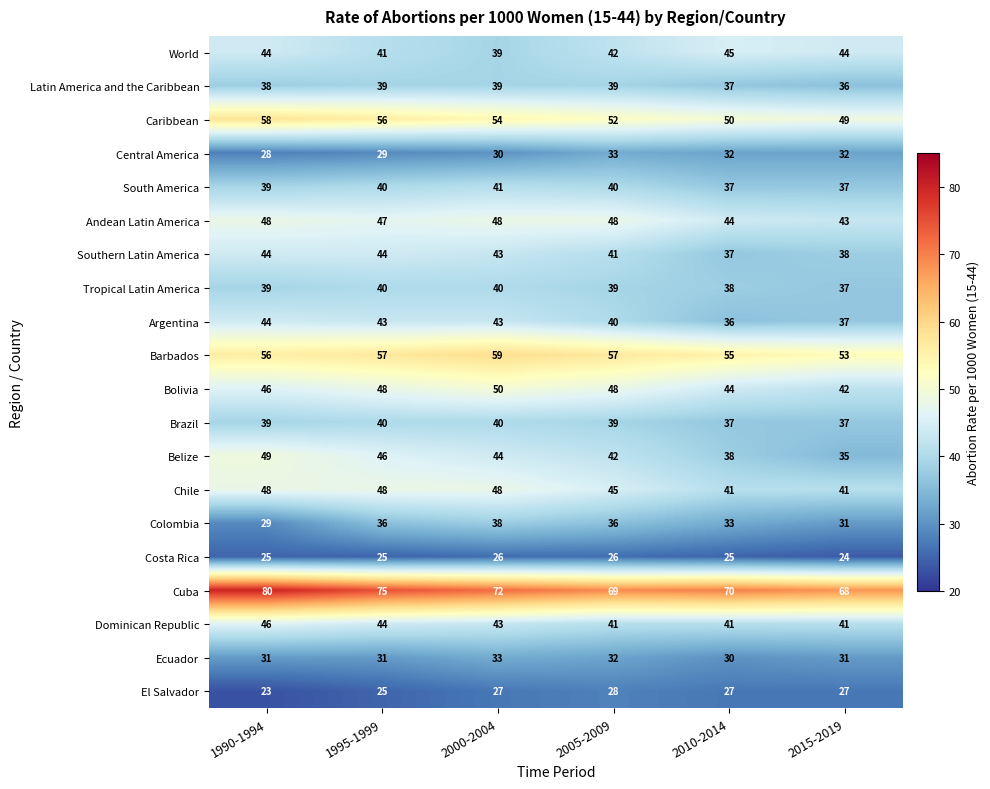

Read the Bolivia value at 2015-2019.

42